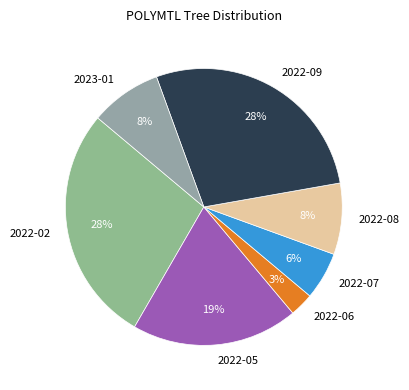

To the nearest percent, what is the combined percentage of 2022-08 and 2022-07?

14%